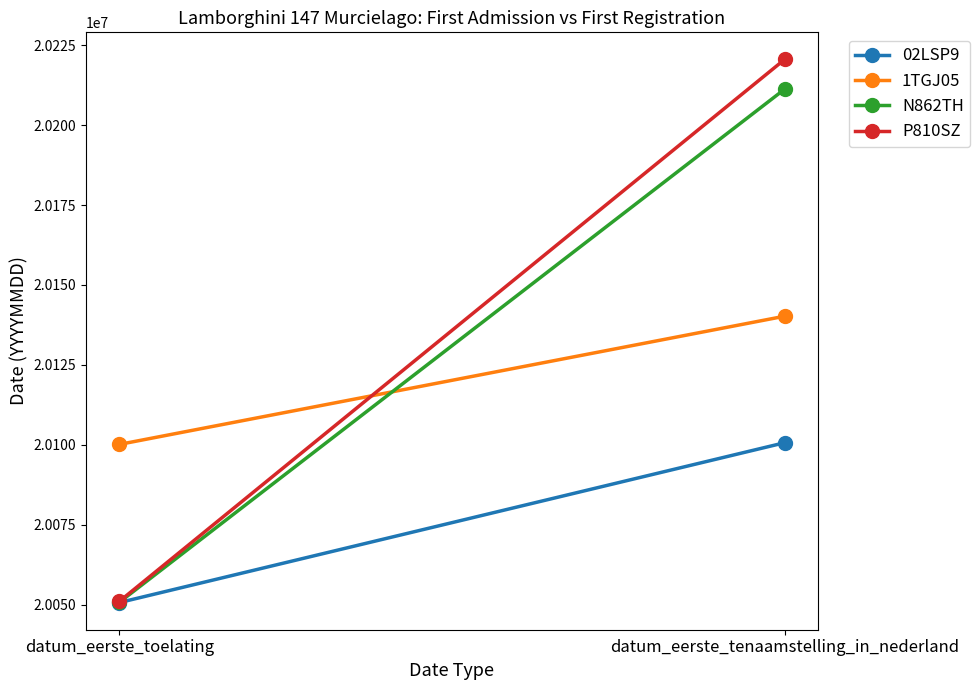

What position from the left is datum_eerste_toelating?

1